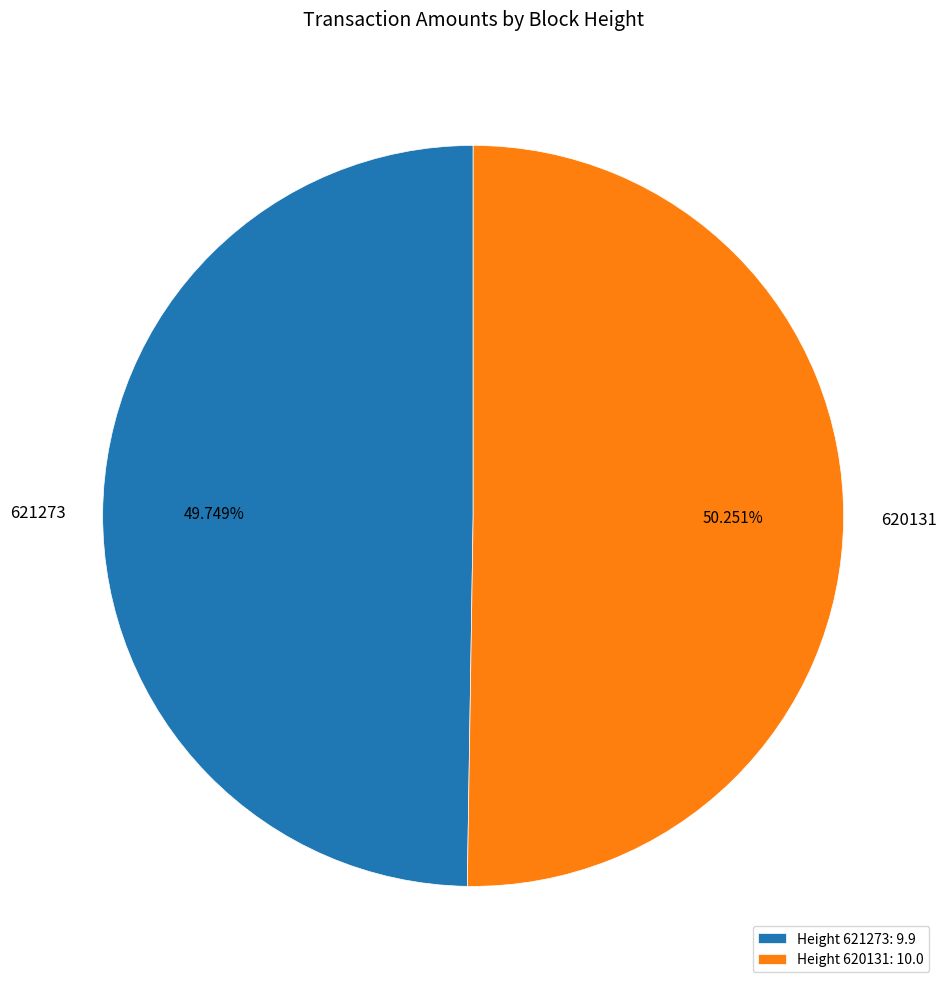

Count the number of slices in the pie.

2